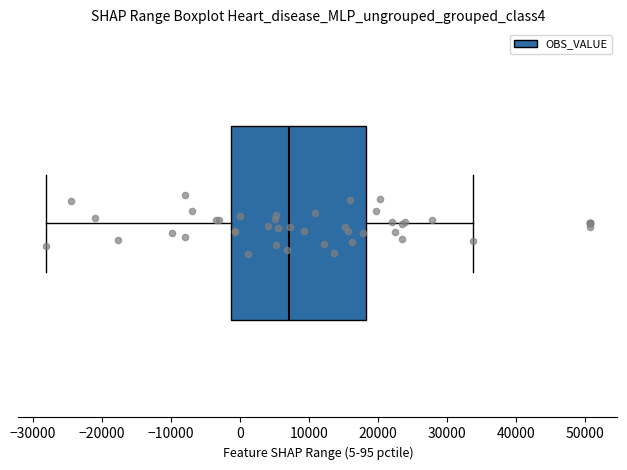

Where does the right whisker of the box end on the x-axis? The values are not printed on the chart, so give them approximately, as read against the axis.

34000